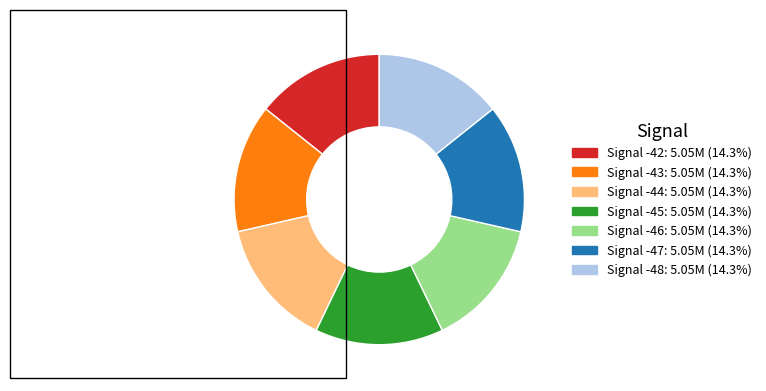

True or false: Signal -45 accounts for 14% of the total.

True